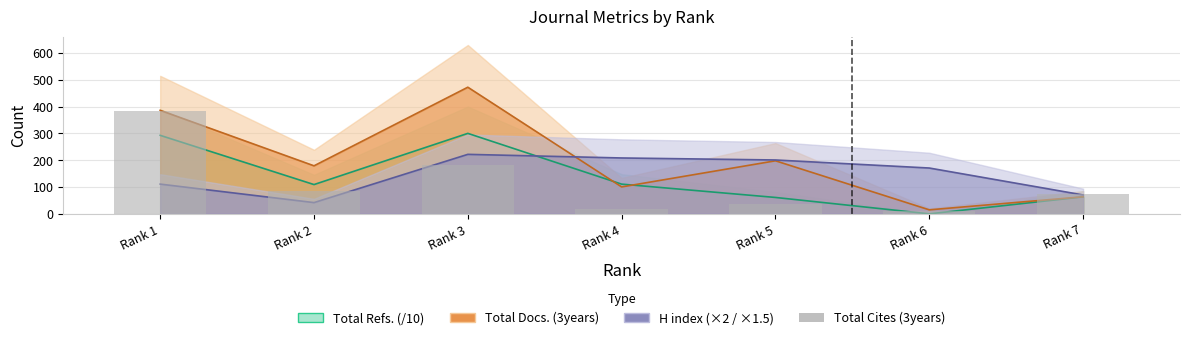

Which category has the highest value in the Total Cites (3years) series?

Rank 1